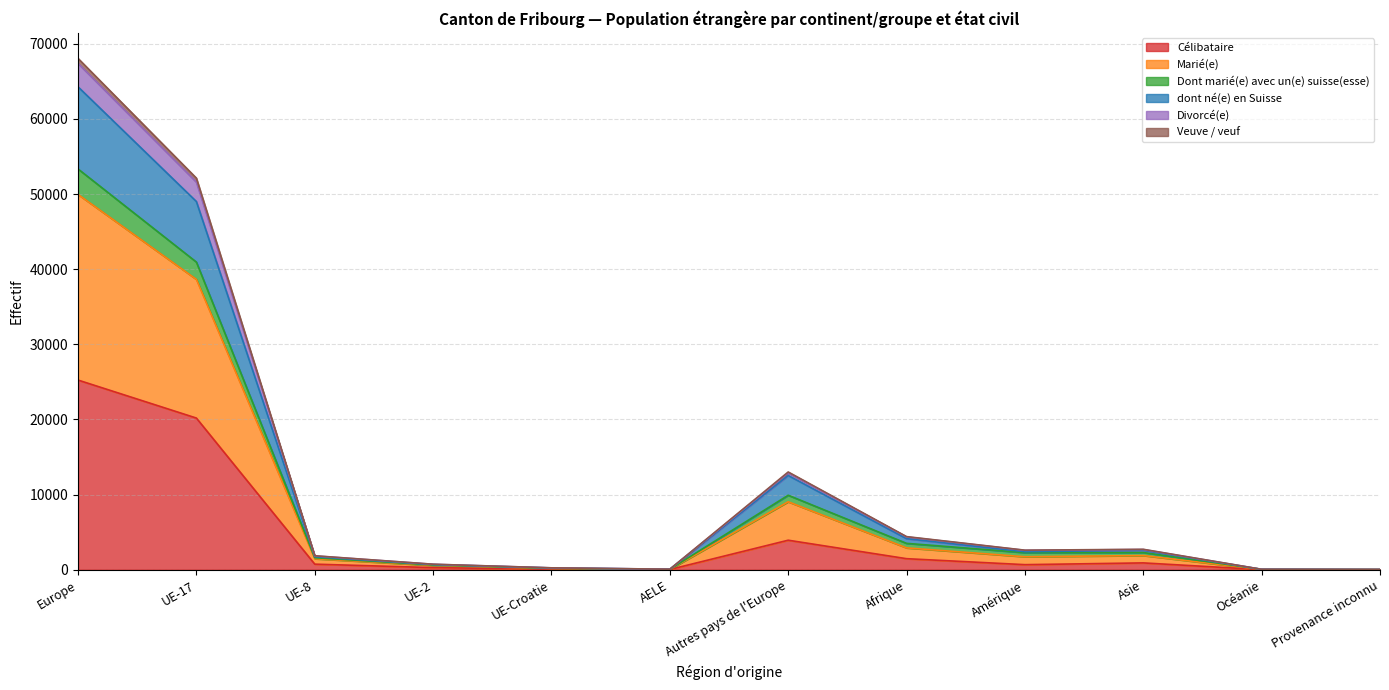

What is the difference between the Célibataire values at Europe and Asie?

24329